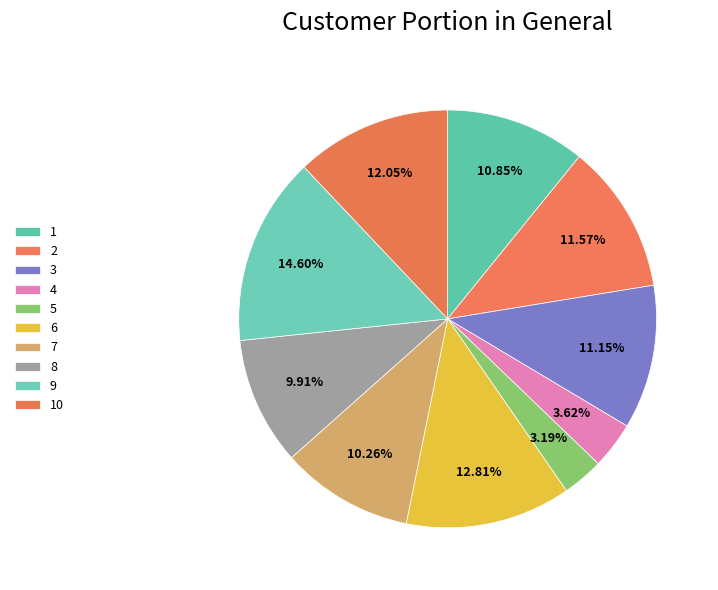

How many slices are in this pie chart?

10